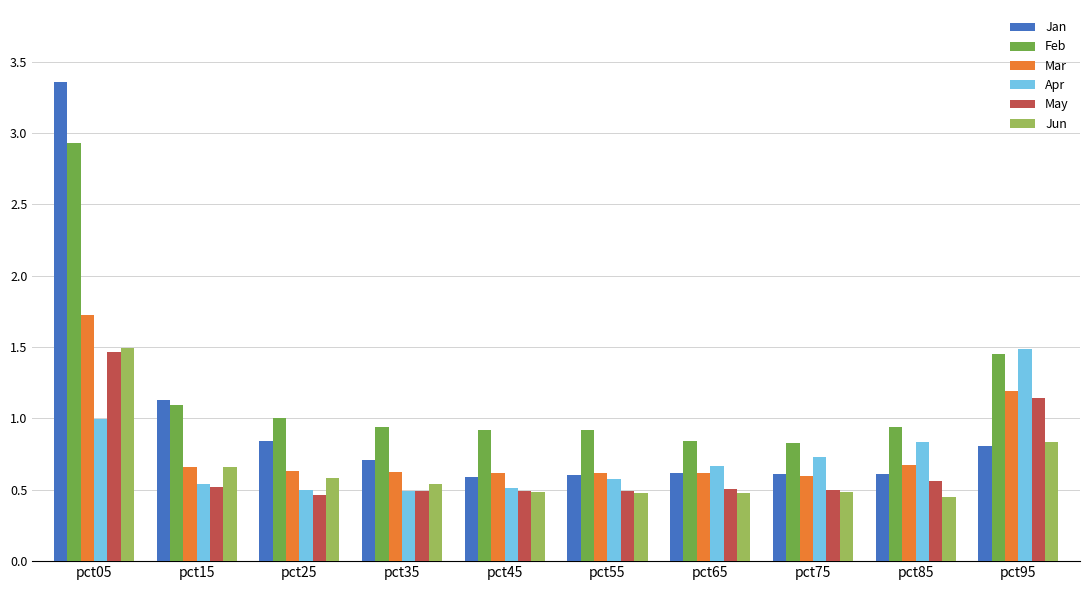

What is the difference between the maximum and minimum values in the Jan series?

2.8